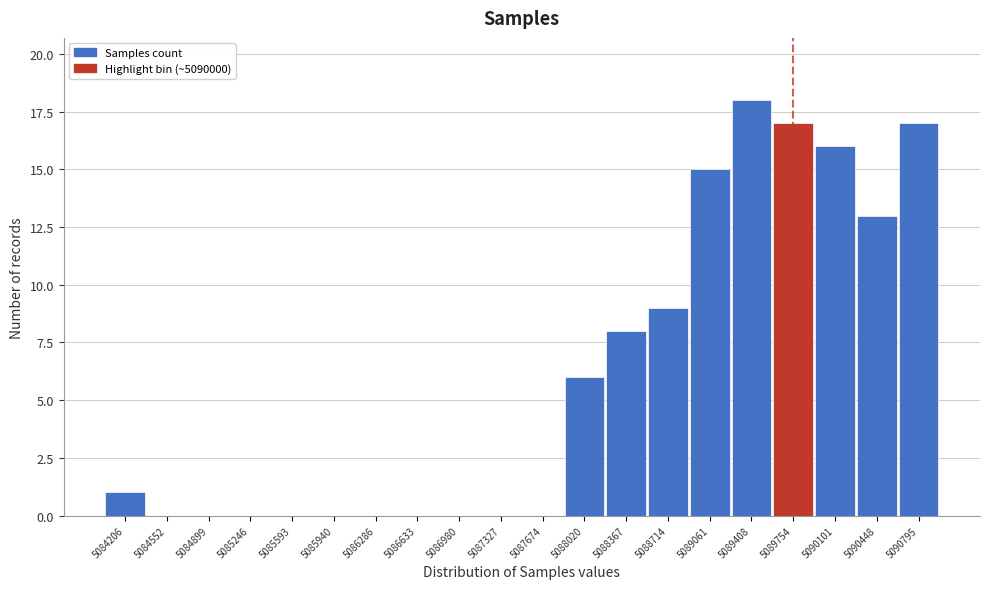

Reading left to right, what are all the values shown in this chart?

5084206=1	5084552=0	5084899=0	5085246=0	5085593=0	5085940=0	5086286=0	5086633=0	5086980=0	5087327=0	5087674=0	5088020=6	5088367=8	5088714=9	5089061=15	5089408=18	5089754=17	5090101=16	5090448=13	5090795=17